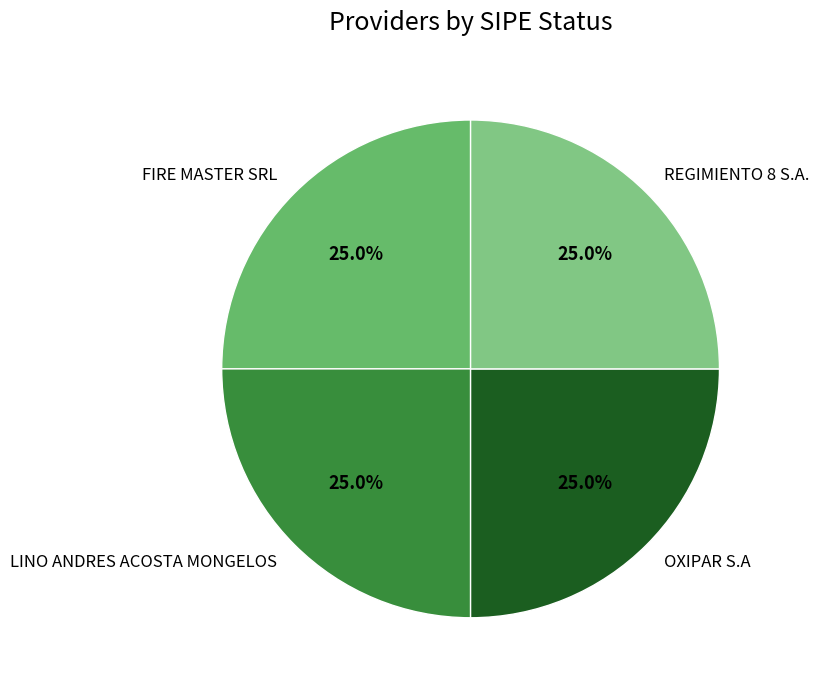

To the nearest percent, what is the difference between the largest and smallest slice percentages?

0%